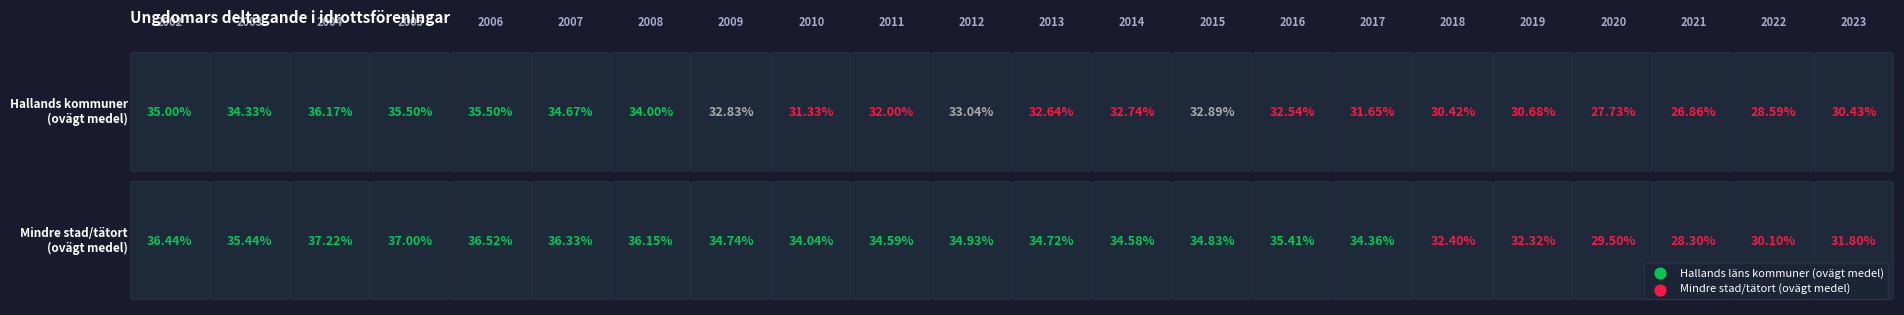

Which has a higher value, 2022 or 2007?

2007